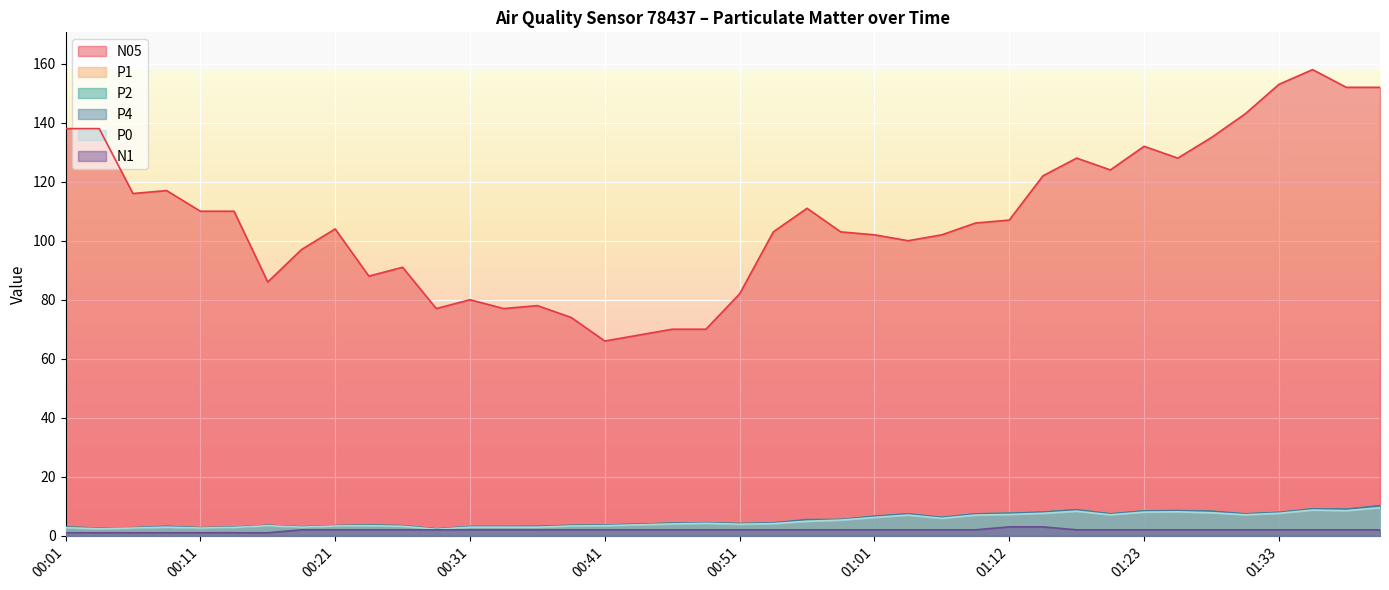

What is the difference between the second highest and minimum values in the P2 series?

6.8